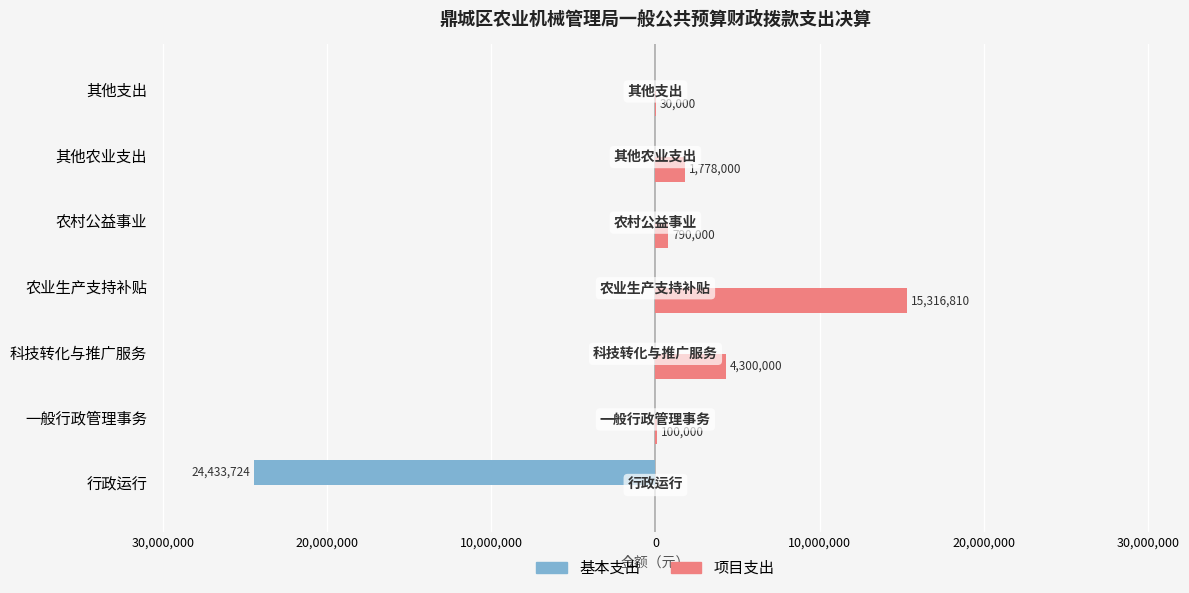

What are all the series names shown in the legend?

基本支出, 项目支出